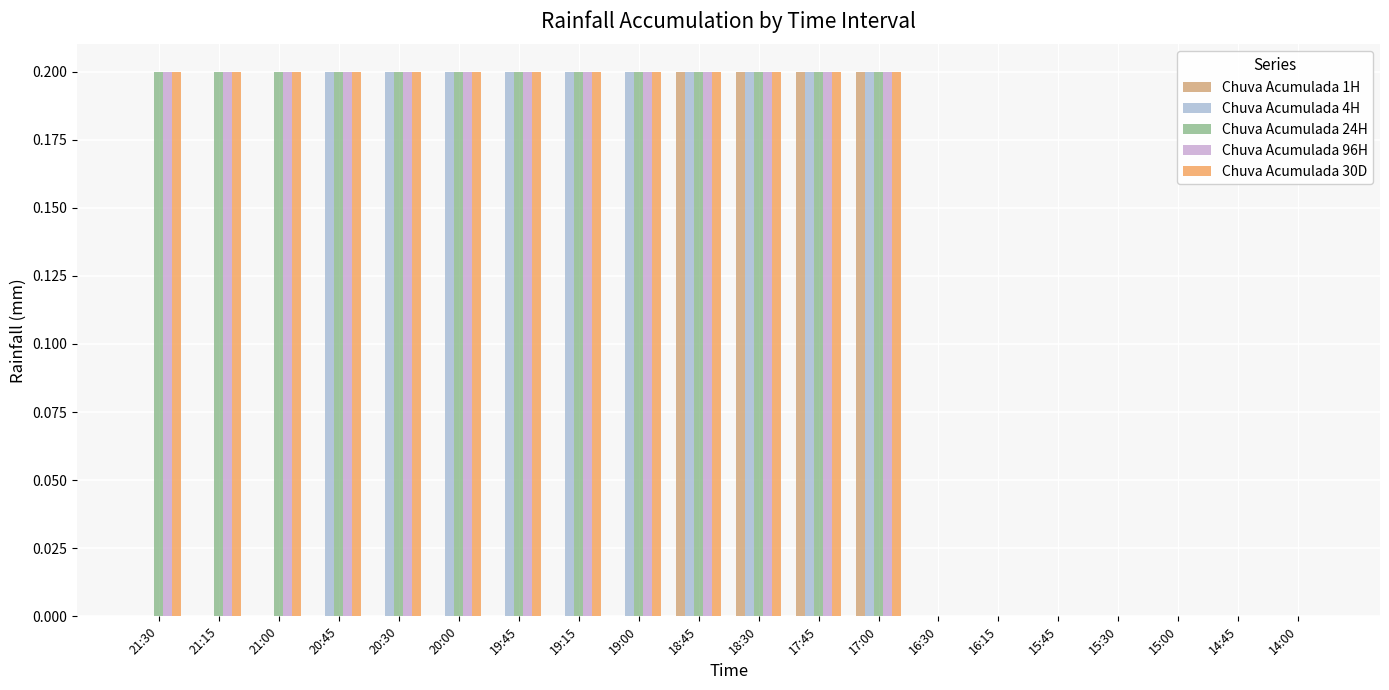

What is the difference between the maximum and second lowest values in the Chuva Acumulada 96H series?

0.2